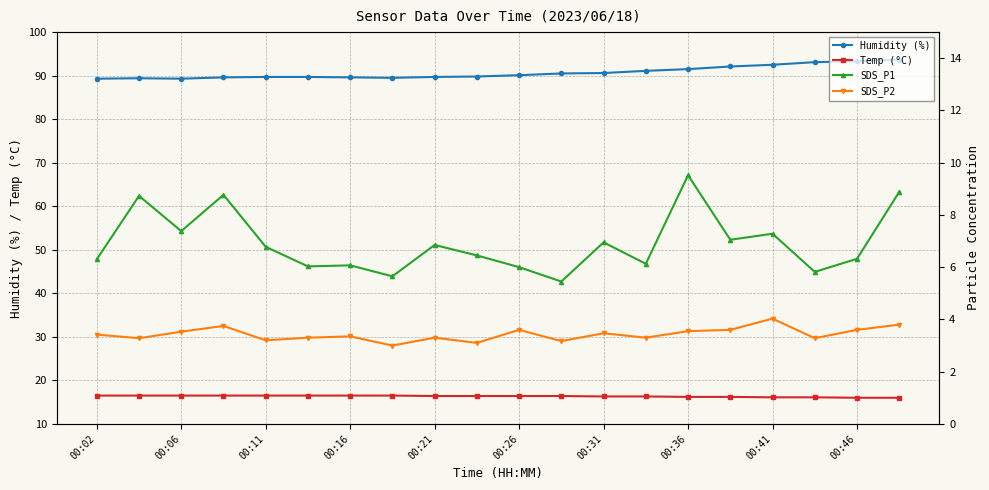

The Temp (°C) series shows 10.9 at 00:02. True or false?

False